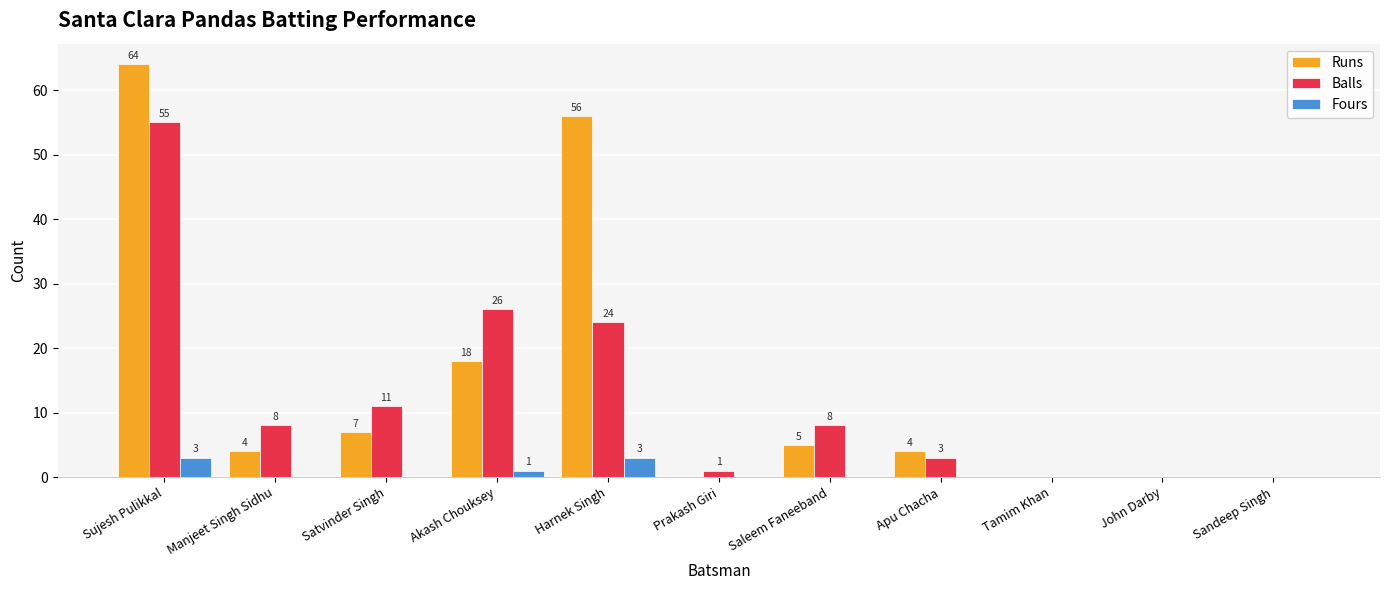

Reading left to right, extract all data points from this chart.

Runs: 64	4	7	18	56	0	5	4	0	0	0
Balls: 55	8	11	26	24	1	8	3	0	0	0
Fours: 3	0	0	1	3	0	0	0	0	0	0